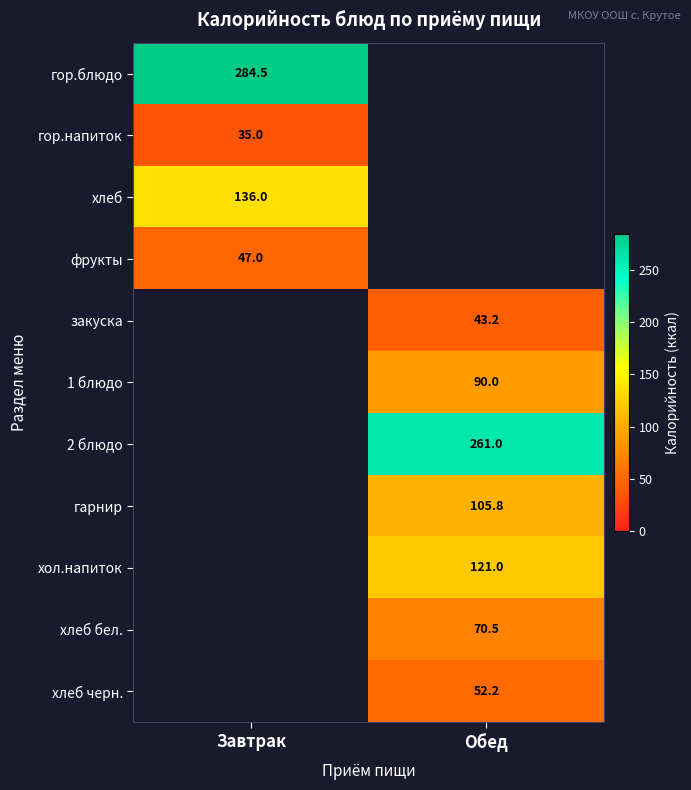

Is the value of 2 блюдо at Обед greater than the value of гор.напиток at Завтрак?

Yes